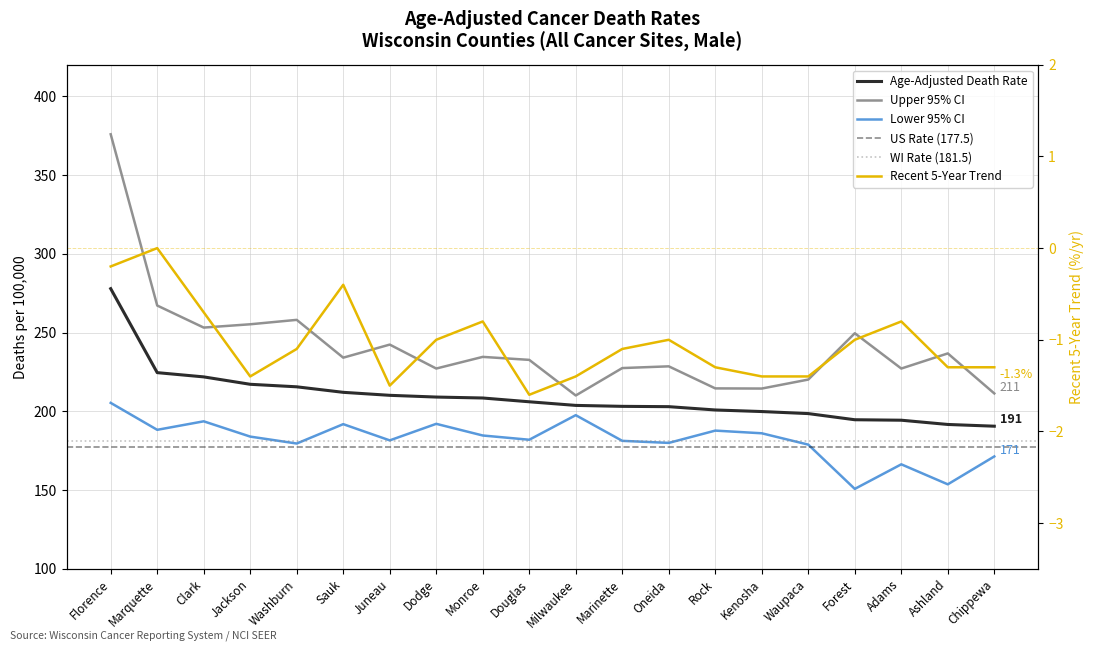

What is the average value of the Lower 95% CI series?

181.9